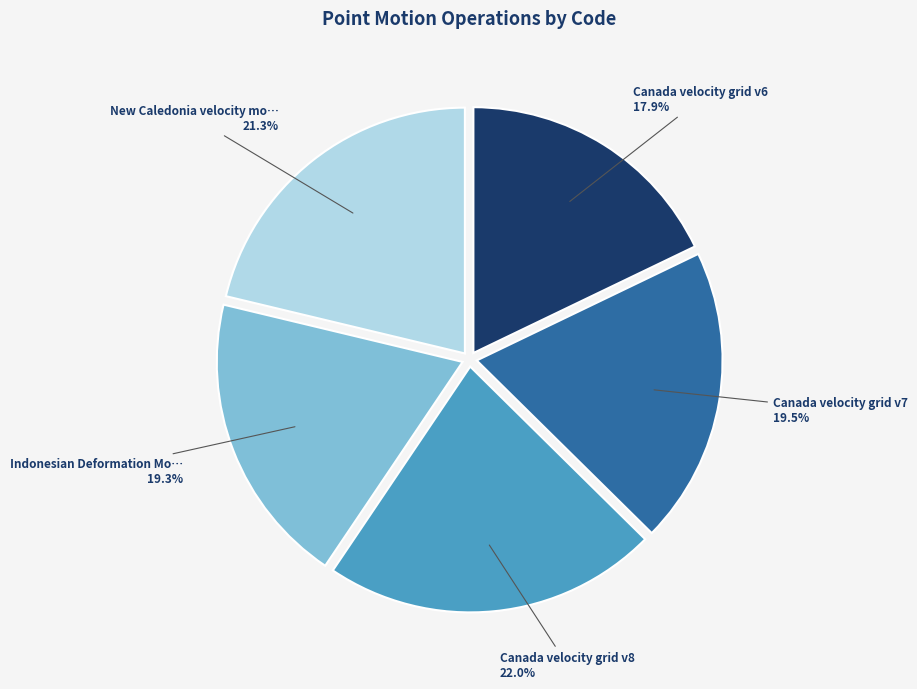

Is there any slice that represents more than half of the pie?

No